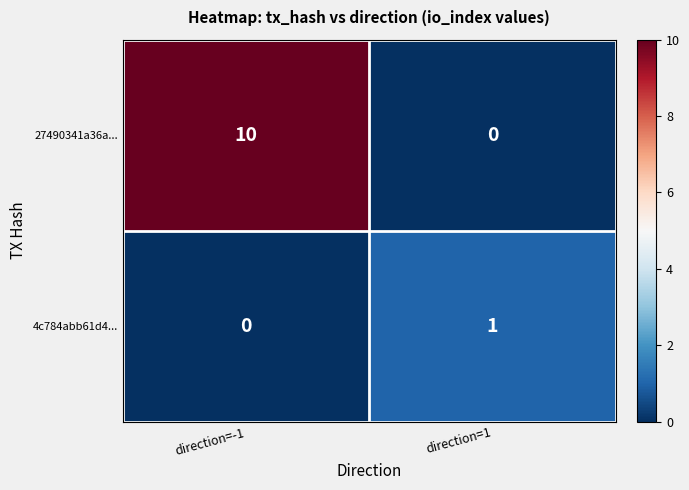

At which label does 27490341a36a... reach its peak?

direction=-1